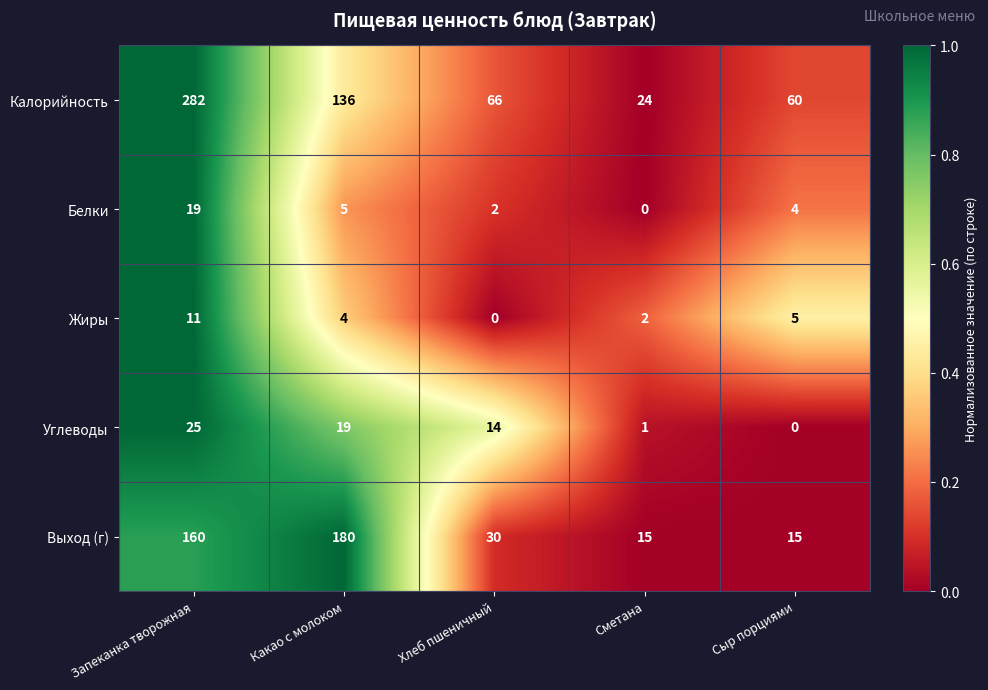

Reading right to left, what are all the values shown in this chart?

Калорийность: 60	24	66	136	282
Белки: 4	0	2	5	19
Жиры: 5	2	0	4	11
Углеводы: 0	1	14	19	25
Выход (г): 15	15	30	180	160